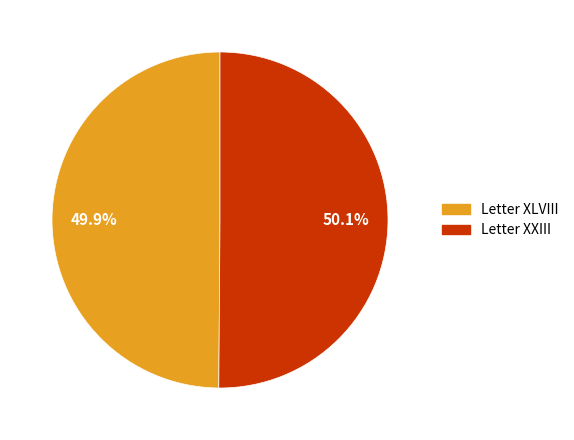

How many segments does this pie chart have?

2